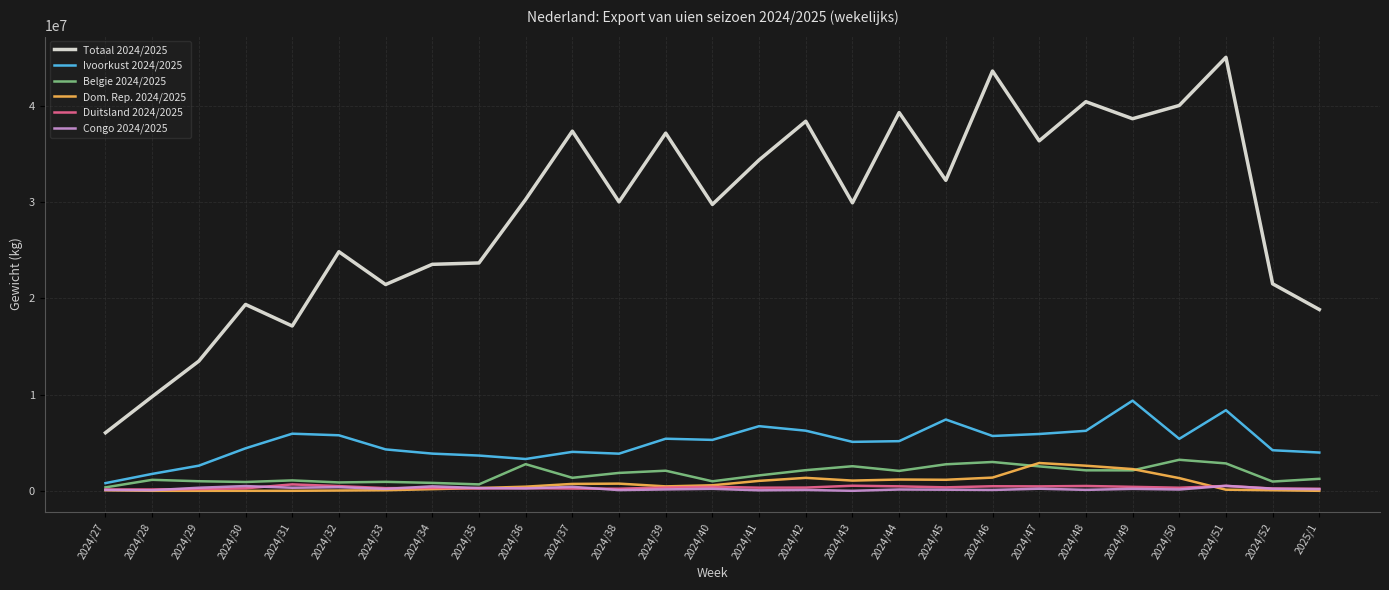

What is the sum of all Congo 2024/2025 values?

5722550